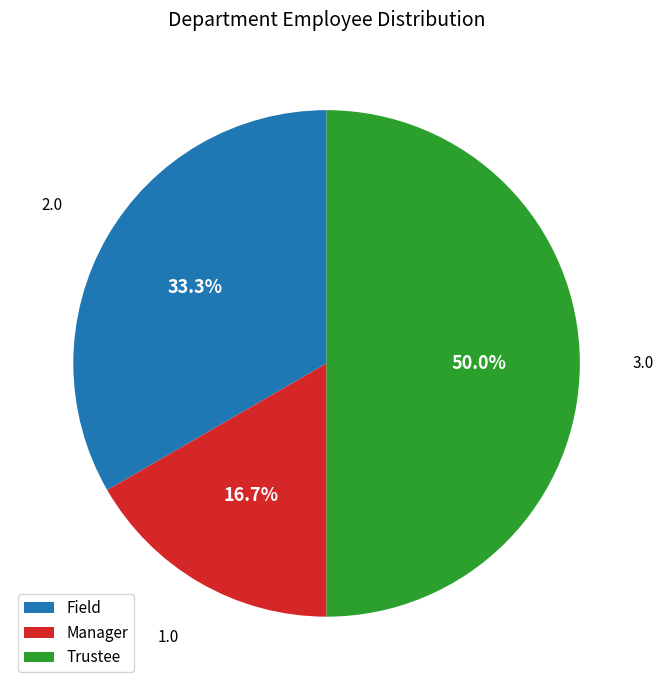

How many segments does this pie chart have?

3